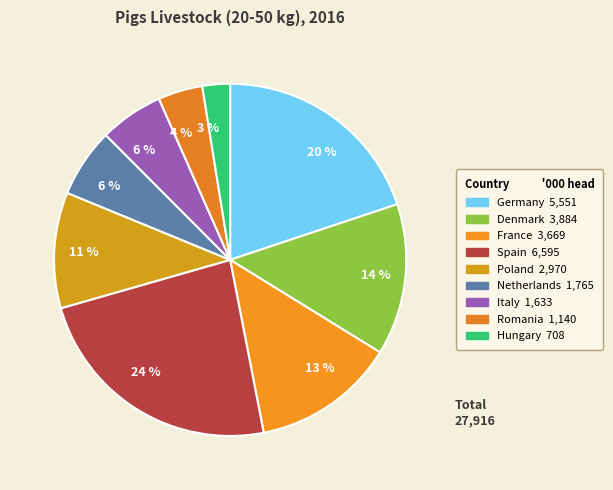

How many slices are in this pie chart?

9